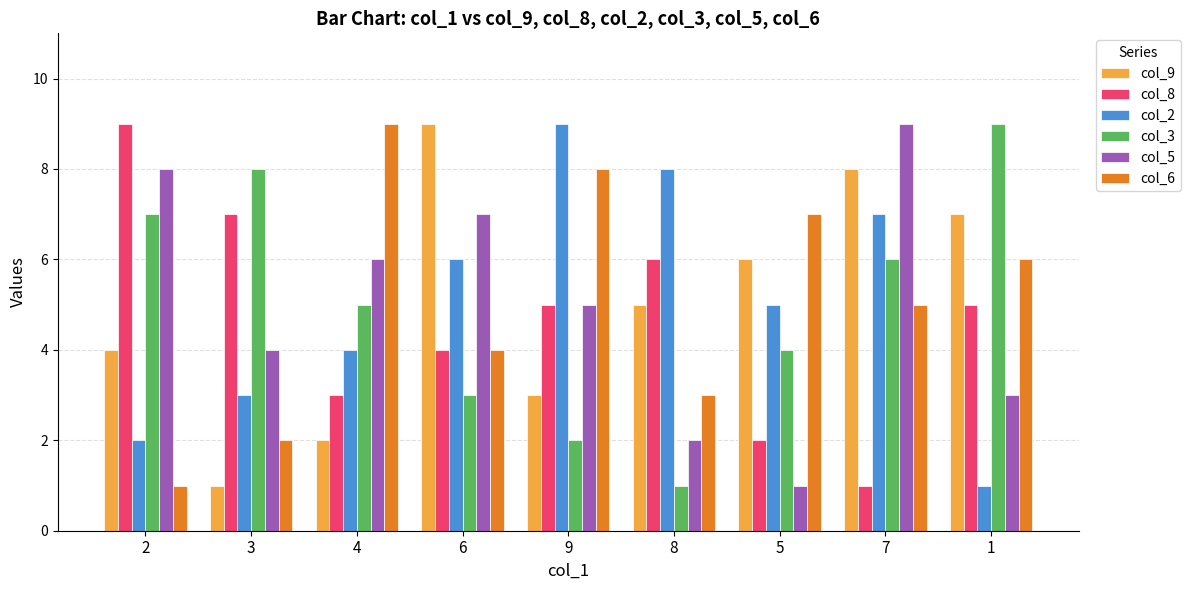

Rank the categories by col_5 value from lowest to highest.

5, 8, 1, 3, 9, 4, 6, 2, 7